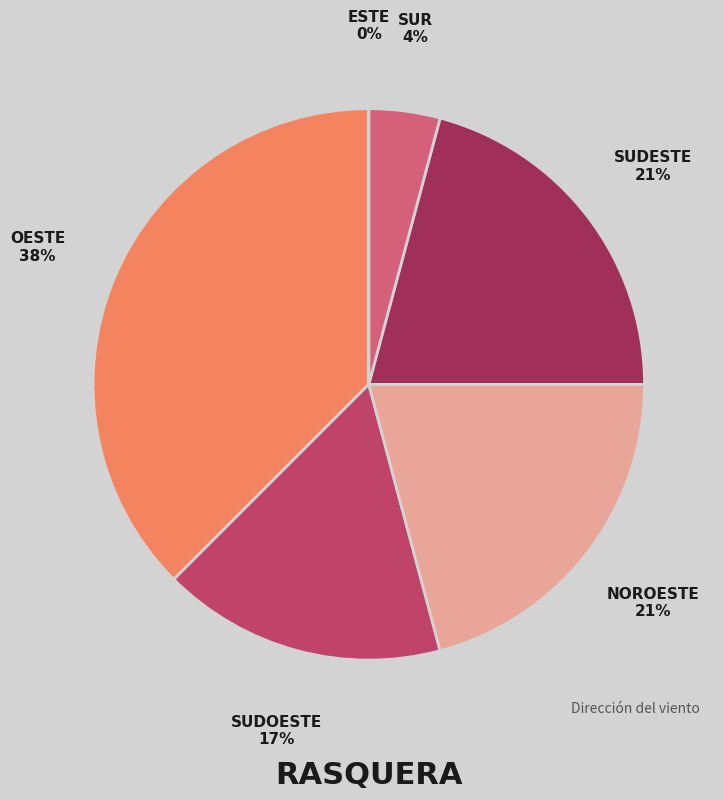

Does Noroeste account for over 50% of the chart?

No